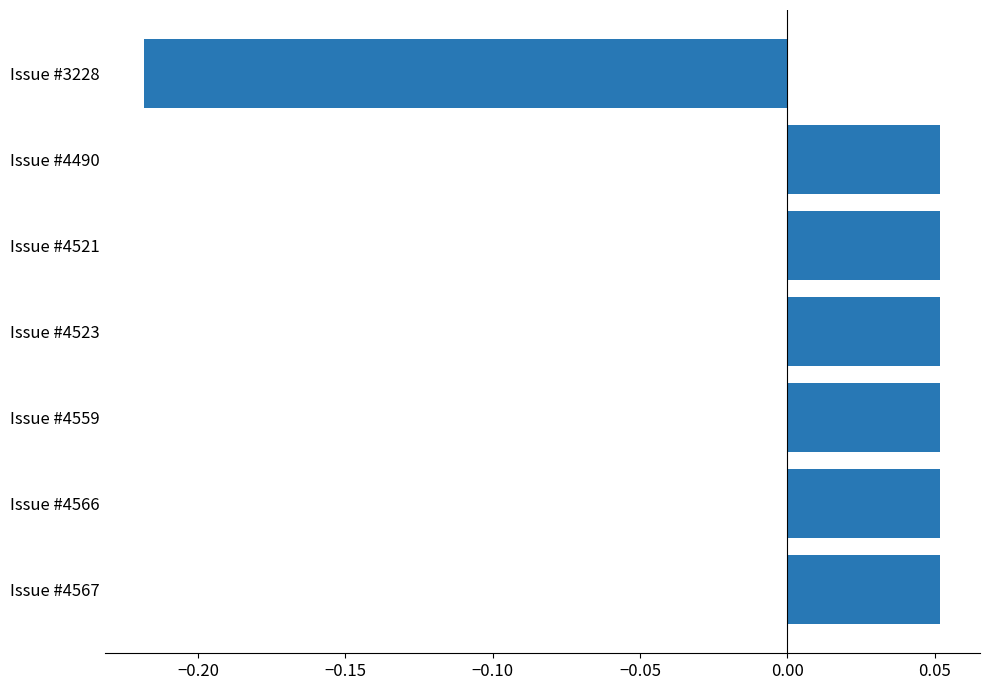

Is it true that the value at Issue #3228 is -0.3?

False